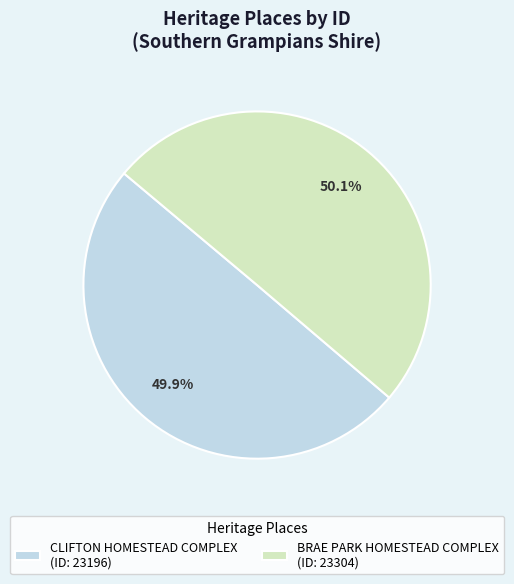

Approximately how many times larger is the value at BRAE PARK HOMESTEAD COMPLEX compared to CLIFTON HOMESTEAD COMPLEX?

1.0